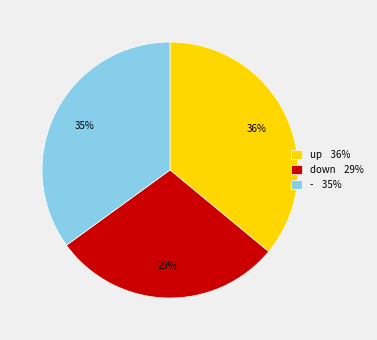

Rank the categories by value from lowest to highest.

down, -, up